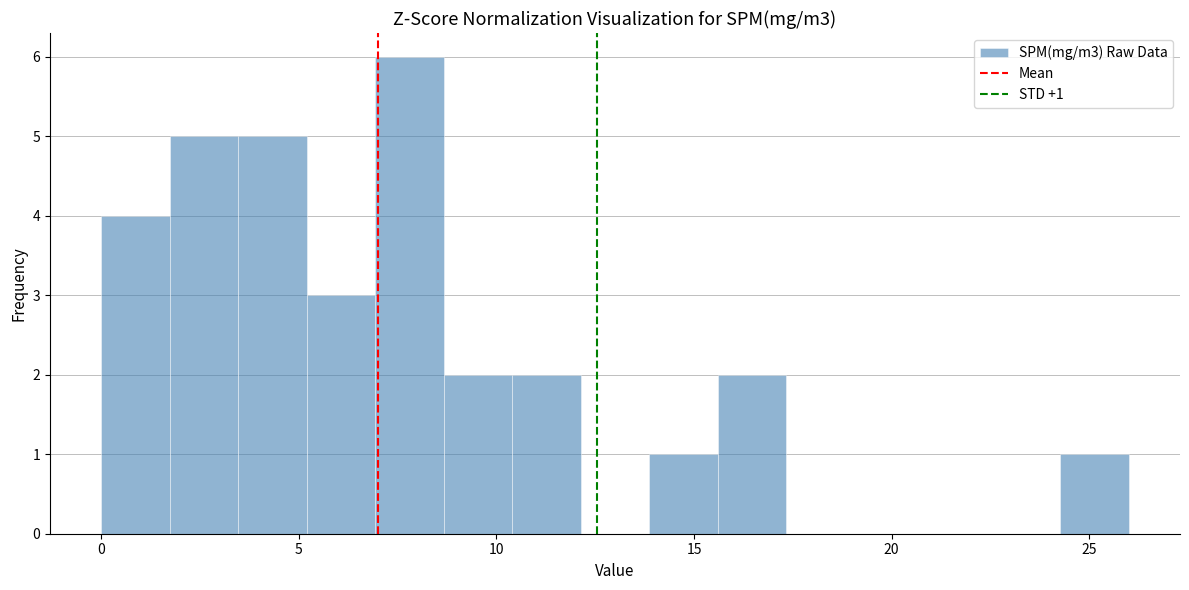

Read against the x-axis, roughly where is the centre of the tallest bar?

8.0